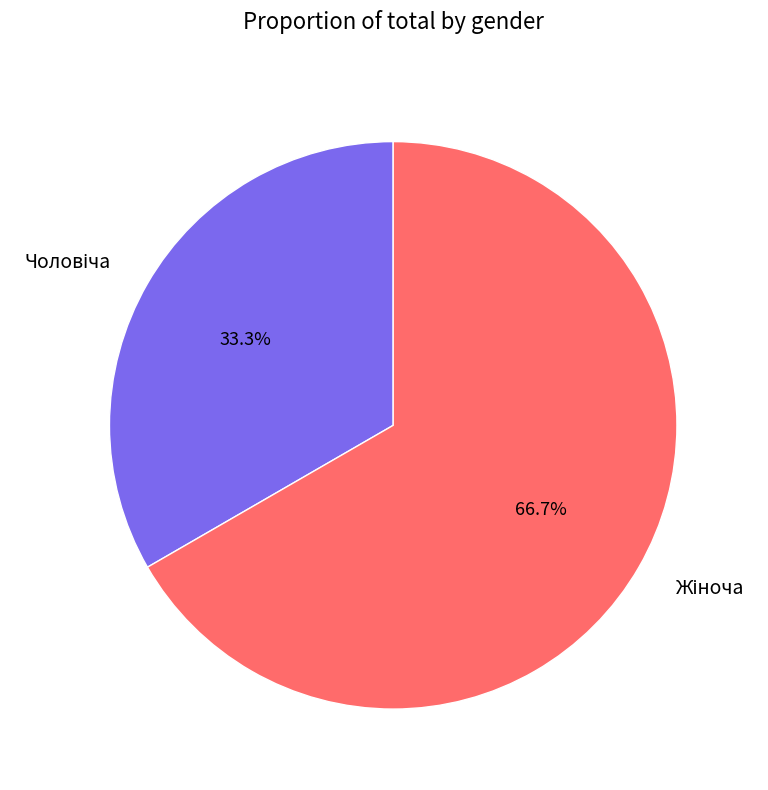

Does any single category account for the majority?

Yes